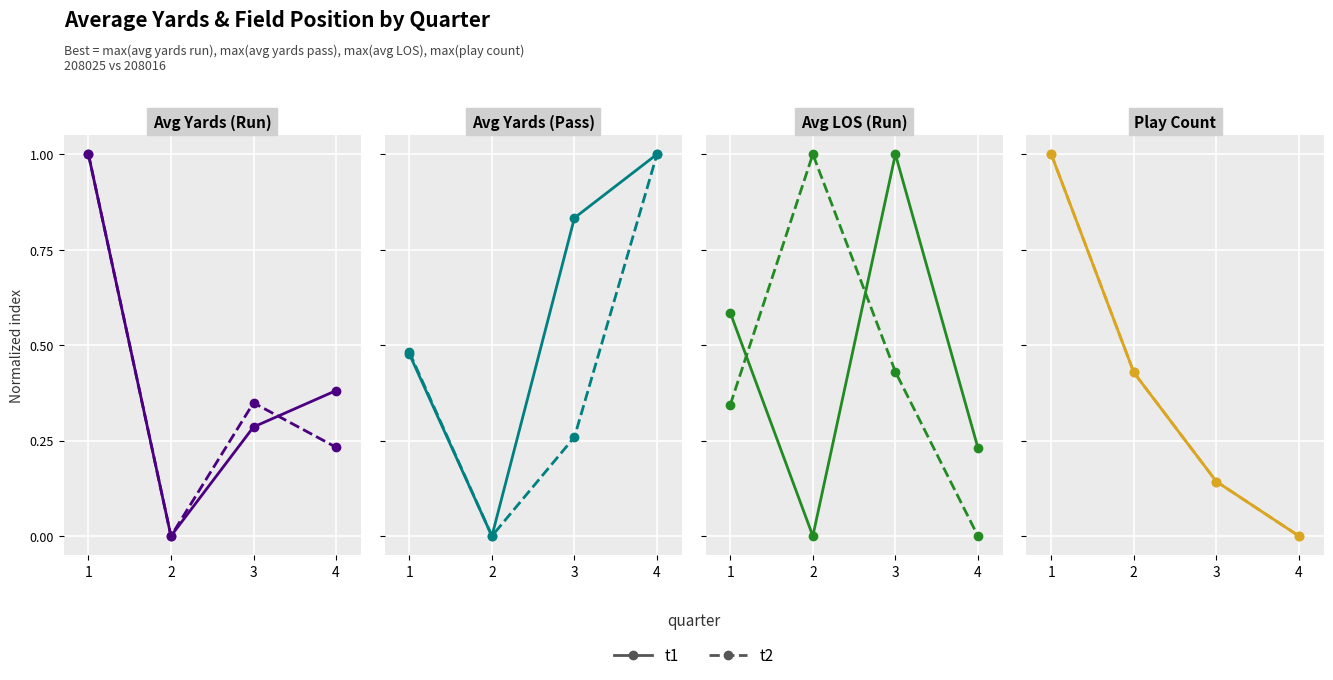

Which label corresponds to the smallest value in the chart?

4